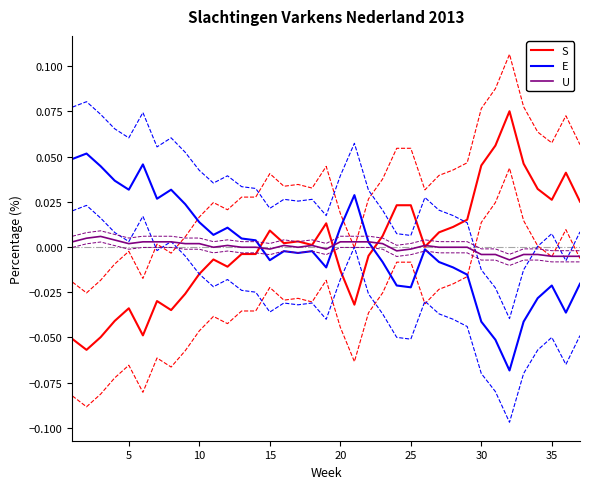

What is the difference between the maximum and second lowest values in the S series?

0.1